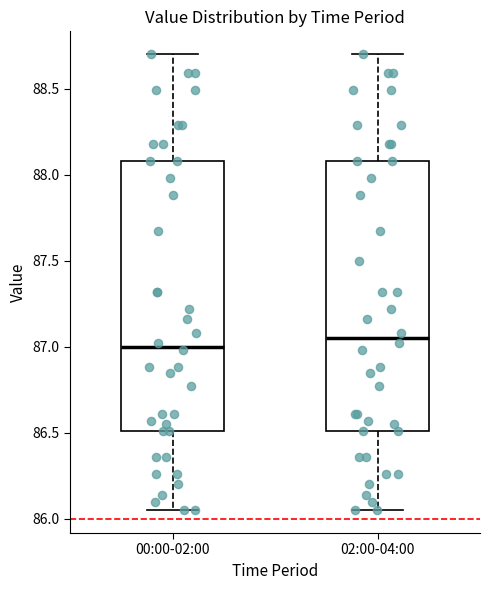

Reading left to right, read every box against the y-axis: the position of its median line, the range the box covers, and the ends of its whiskers. The values are not printed on the chart, so give them approximately, as read against the axis.

00:00-02:00: median 87.00, box 86.50 to 88.10, whiskers 86.05 to 88.70
02:00-04:00: median 87.05, box 86.50 to 88.10, whiskers 86.05 to 88.70